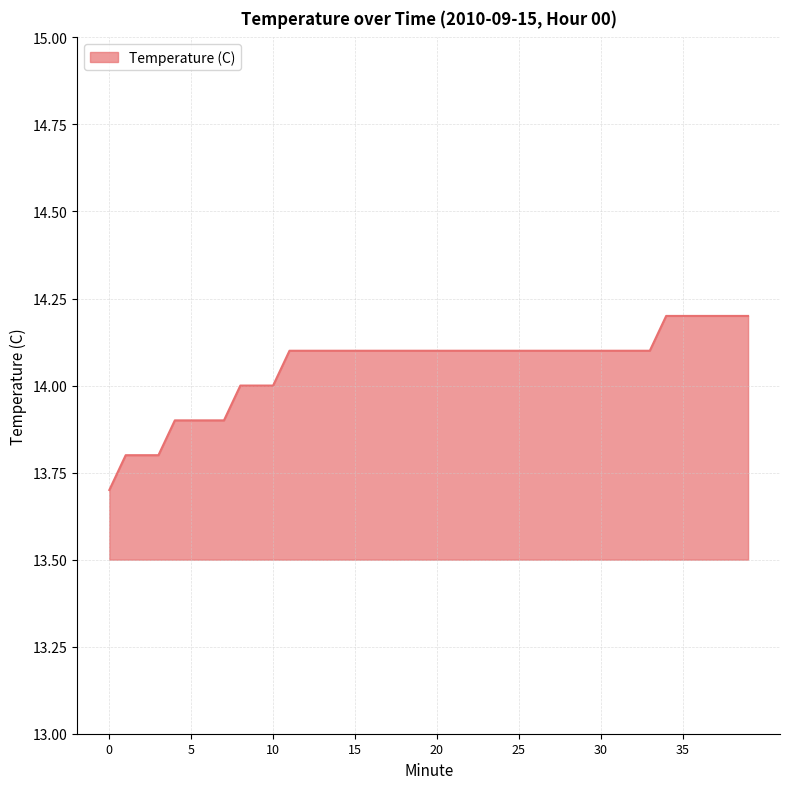

What is the minimum value shown in the chart?

13.7